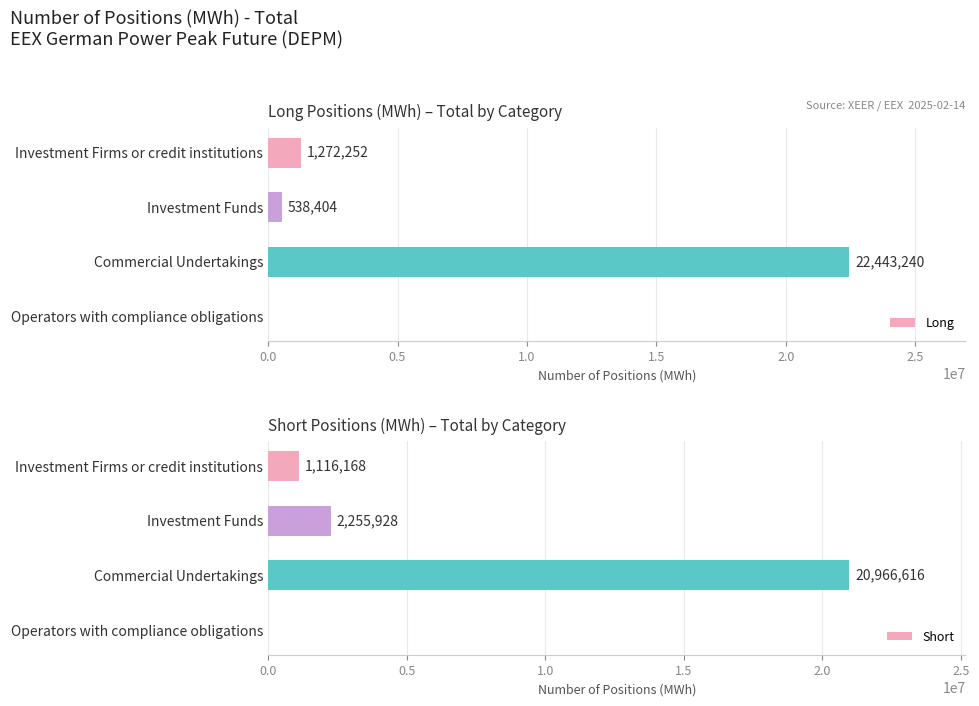

What is the difference between the Short values at Investment Firms or credit institutions and Operators with compliance obligations?

1116168